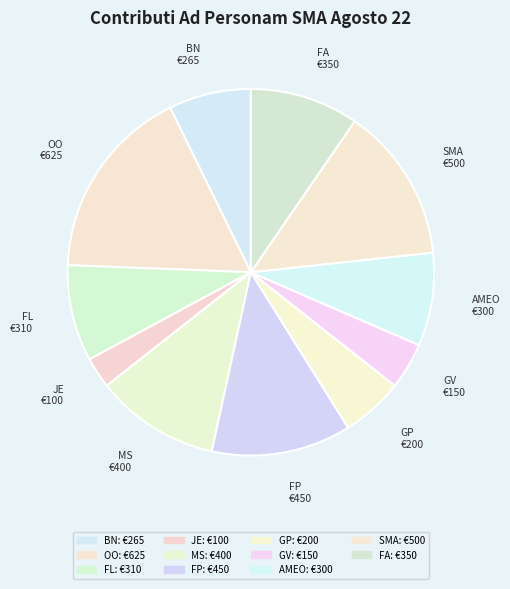

Rank the categories by value from highest to lowest.

OO, SMA, FP, MS, FA, FL, AMEO, BN, GP, GV, JE